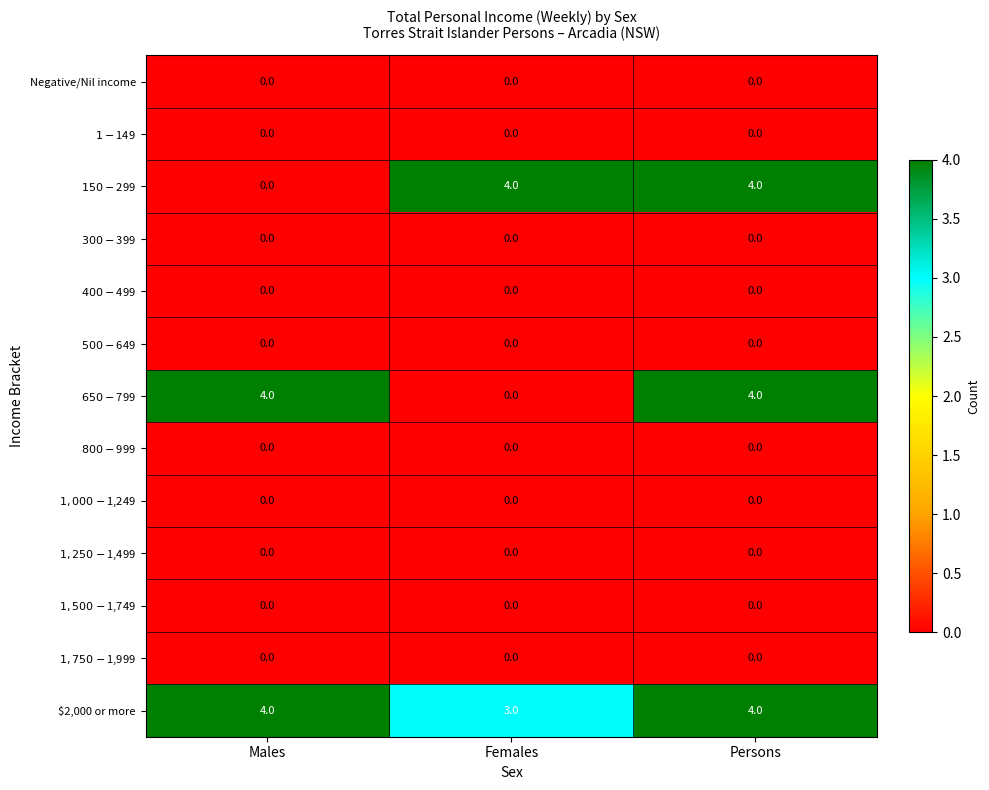

What is the maximum value shown in the chart?

4